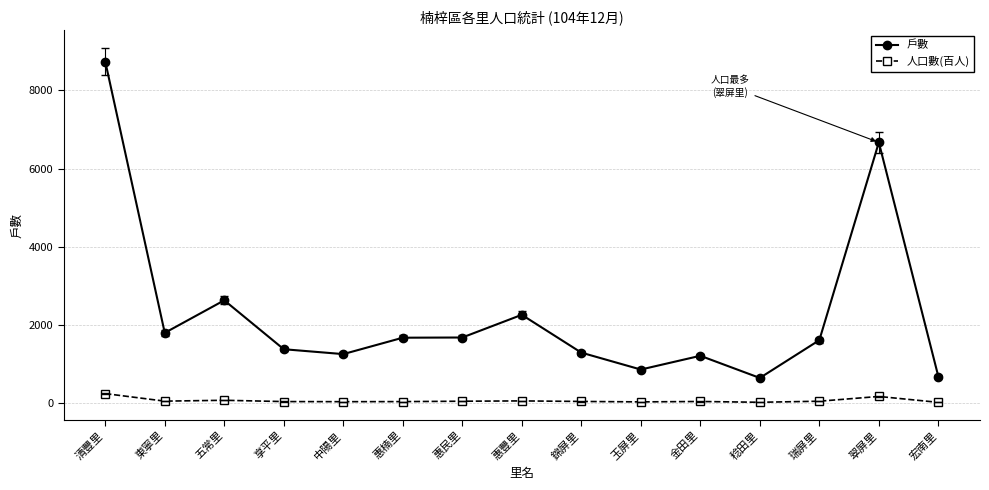

At which category is the sum across all series the highest?

清豐里